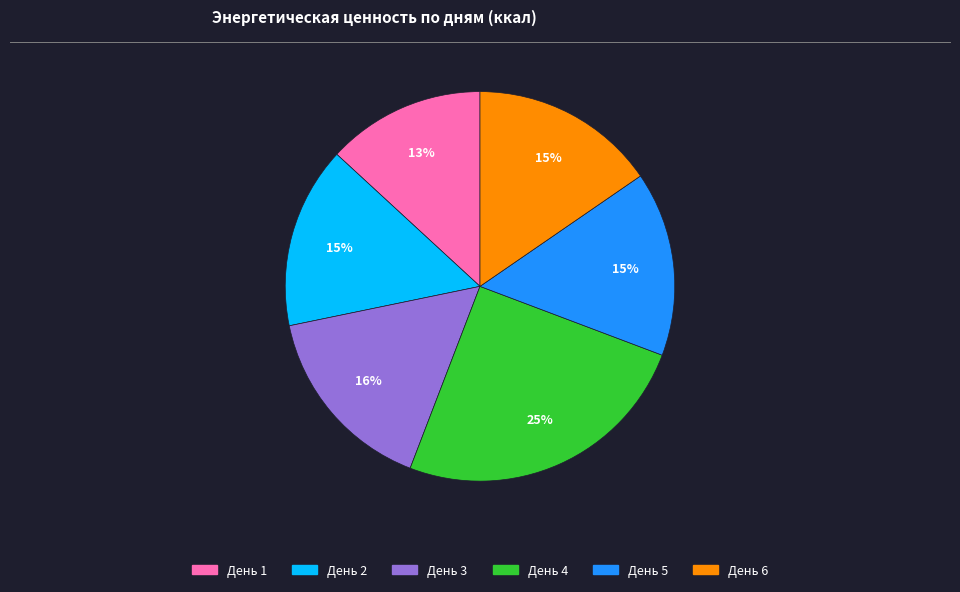

To the nearest percent, what portion does День 1 represent?

13%